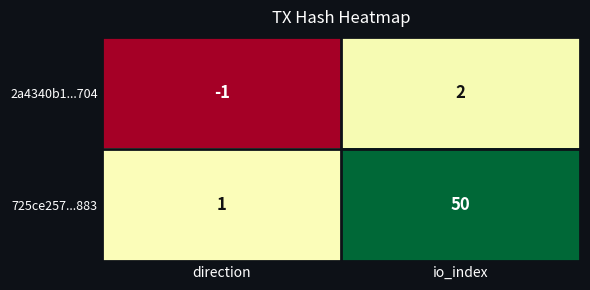

What is the difference between the 725ce257...883 values at io_index and direction?

49